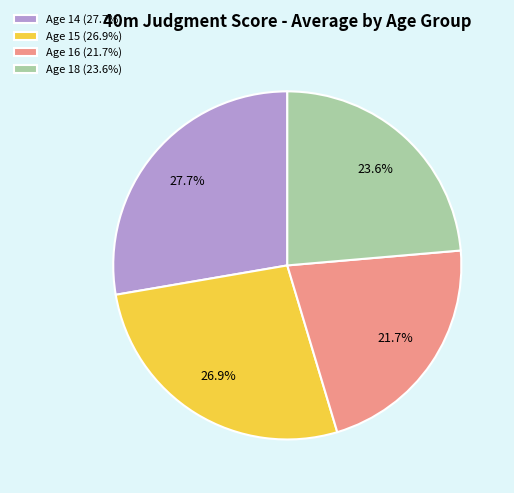

Combined, do Age 16 (21.7%) and Age 18 (23.6%) account for over 50%?

No